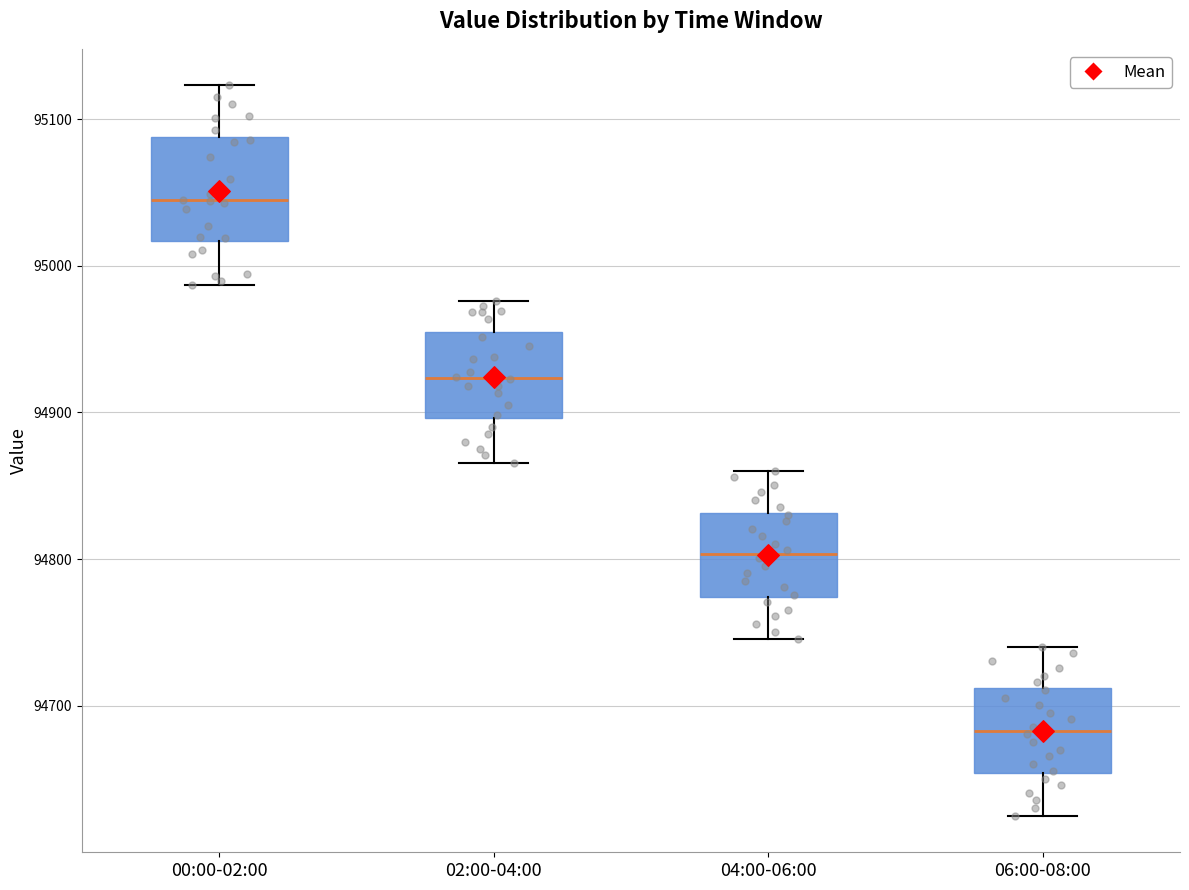

Reading left to right, read every box against the y-axis: the position of its median line, the range the box covers, and the ends of its whiskers. The values are not printed on the chart, so give them approximately, as read against the axis.

00:00-02:00: median 95040, box 95020 to 95090, whiskers 94990 to 95120
02:00-04:00: median 94920, box 94900 to 94950, whiskers 94870 to 94980
04:00-06:00: median 94800, box 94770 to 94830, whiskers 94750 to 94860
06:00-08:00: median 94680, box 94650 to 94710, whiskers 94630 to 94740